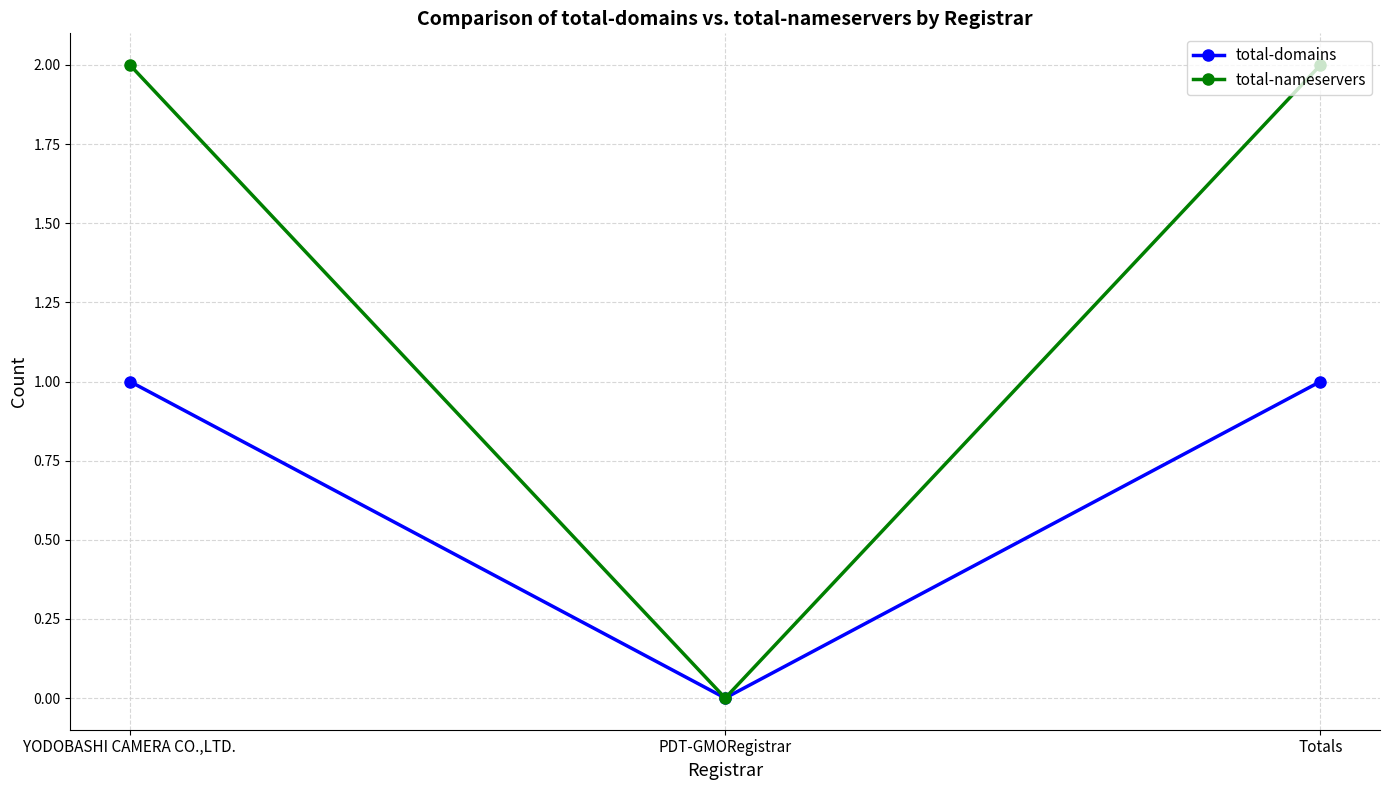

What is the label of the 2nd point from the right?

PDT-GMORegistrar